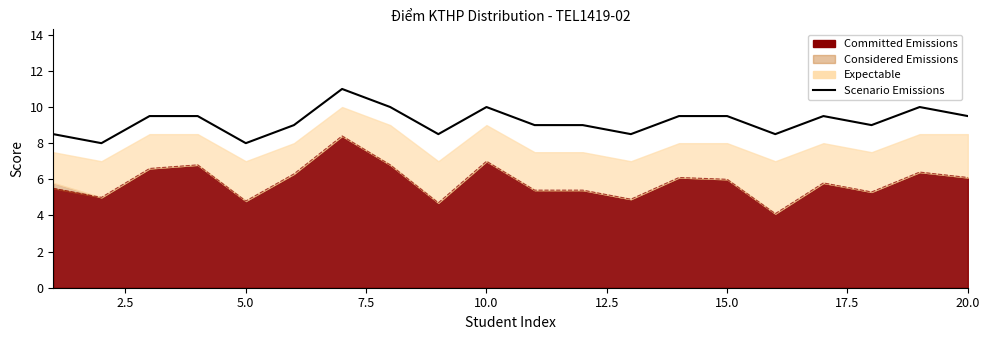

What is the difference between the maximum and minimum values?

3.0